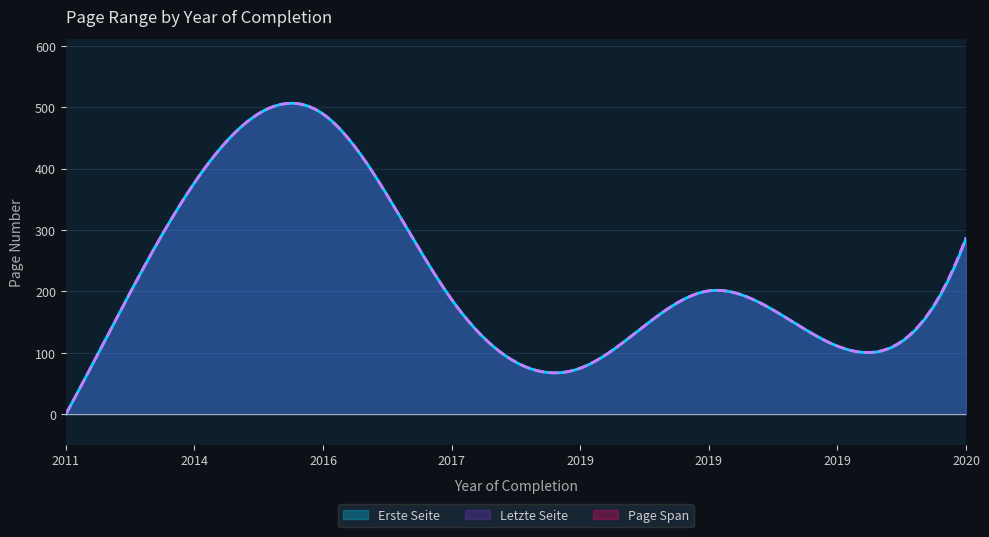

True or false: Letzte Seite and Erste Seite cross at least once.

False